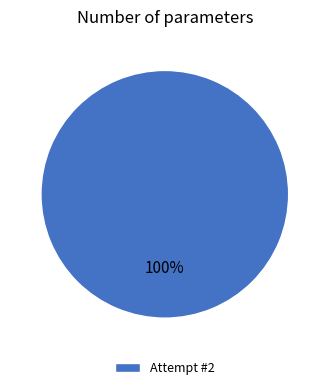

What percentage is the Attempt #2 slice, to the nearest percent?

100%